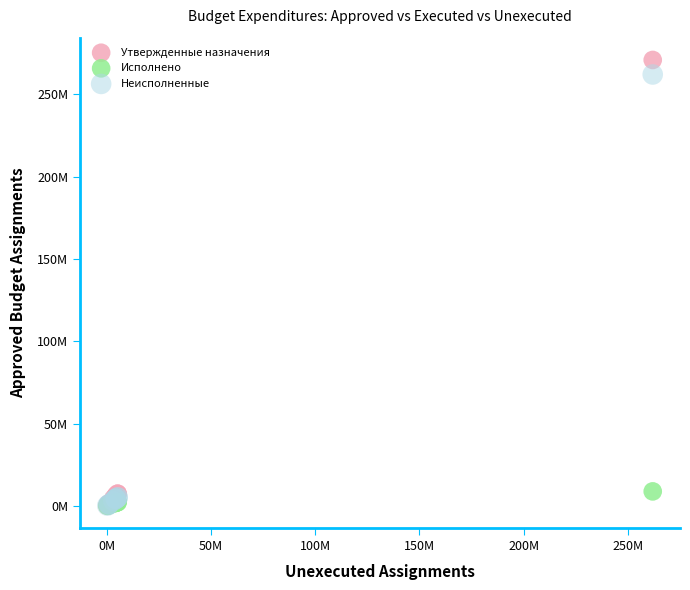

What are all the series names shown in the legend?

Утвержденные назначения, Исполнено, Неисполненные